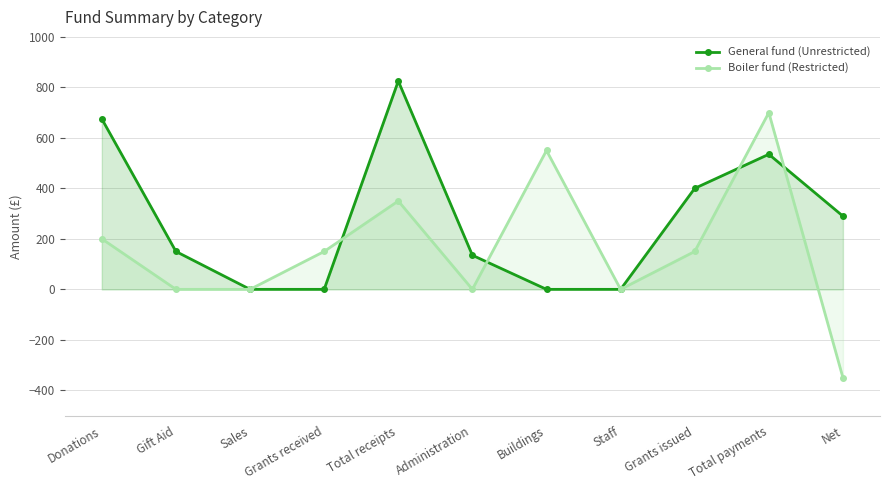

What is the sum of the Boiler fund (Restricted) values at Total receipts and Grants received?

500